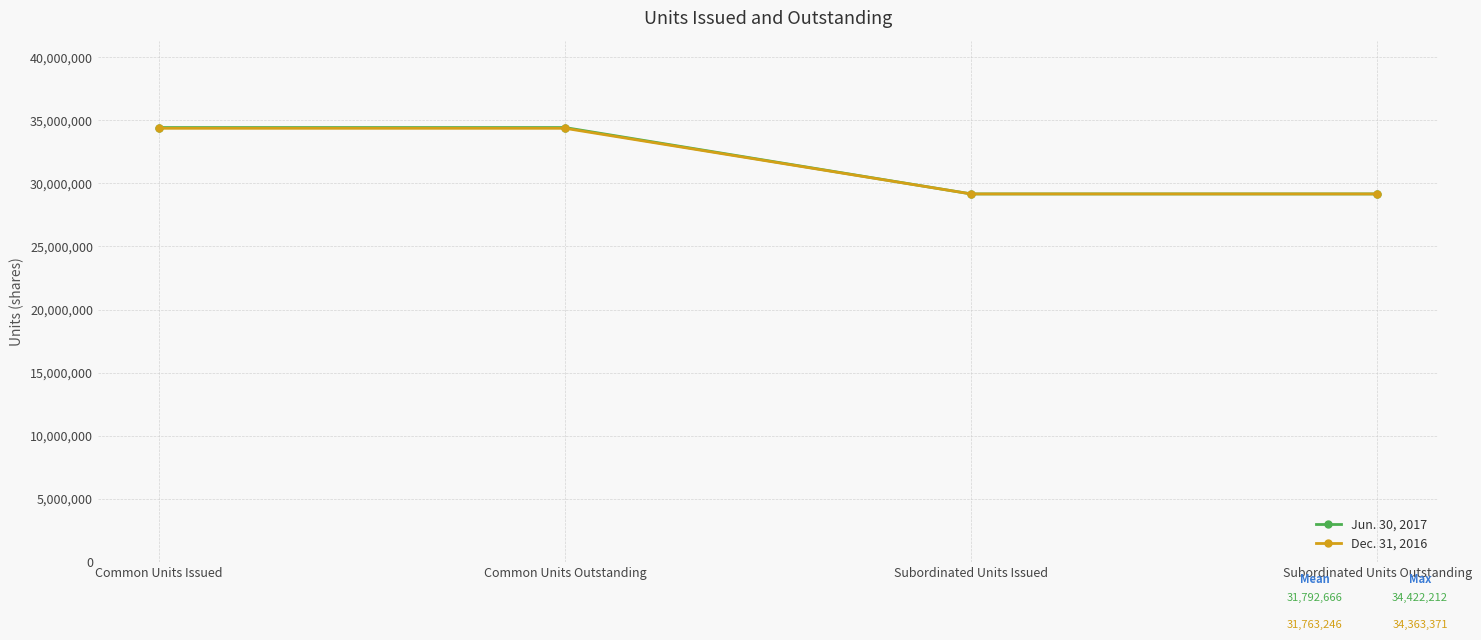

What is the sum of all Jun. 30, 2017 values?

127170666